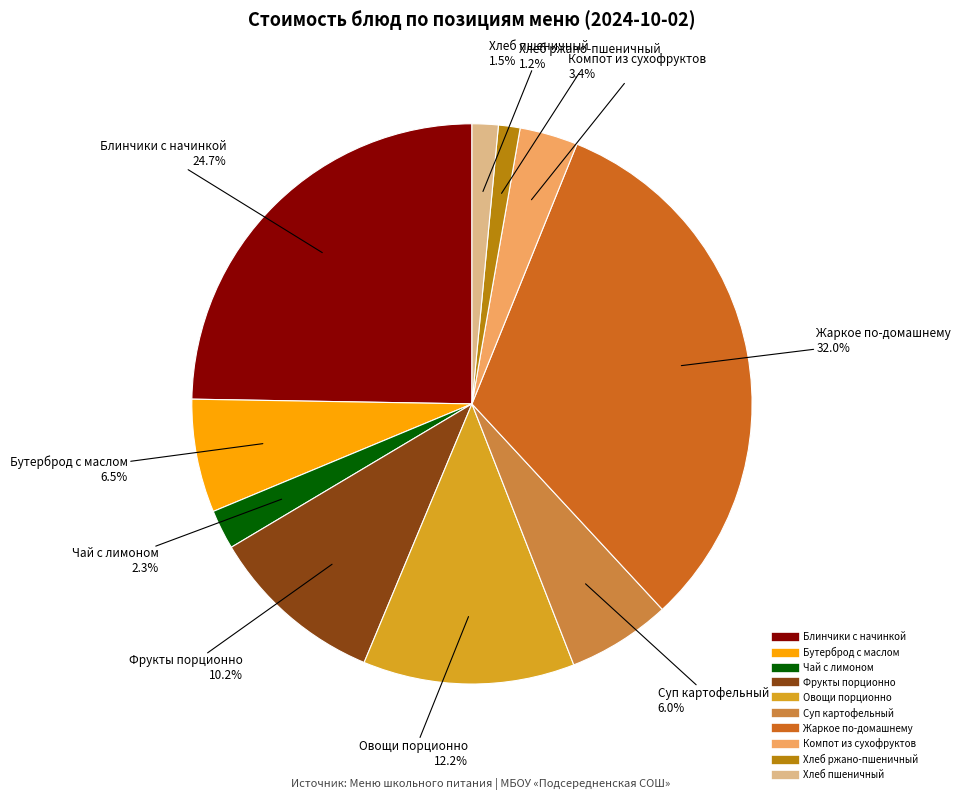

To the nearest percent, what is the difference between the largest and smallest slice percentages?

31%